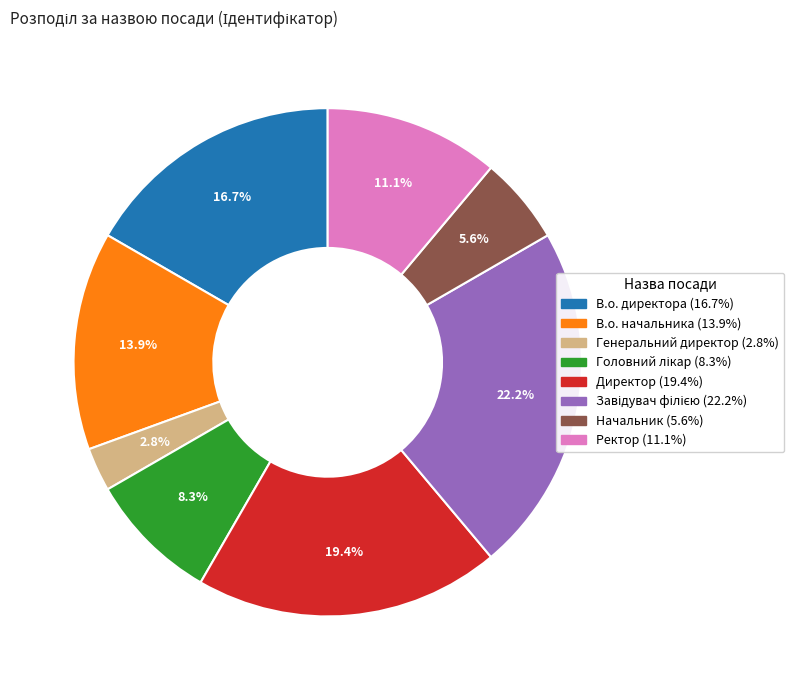

Combined, what portion of the pie is Генеральний директор and В.о. начальника?

16.7%